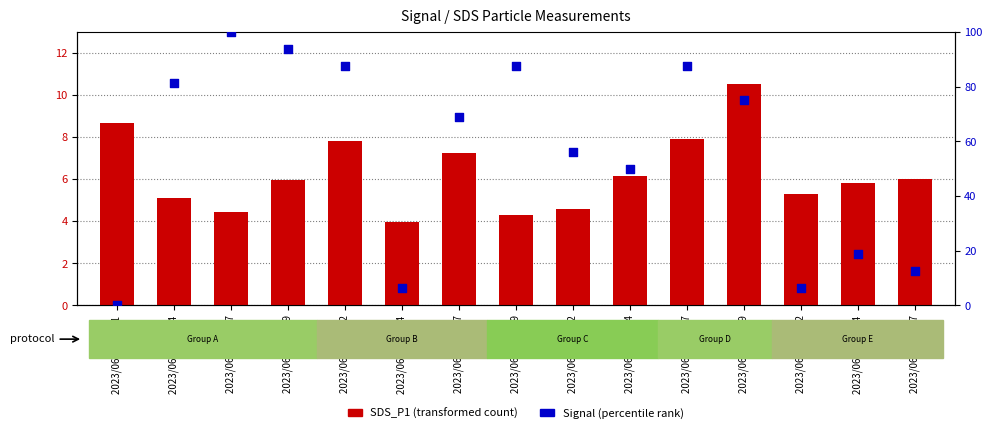

Which series contains the highest Y value?

Signal (percentile rank)